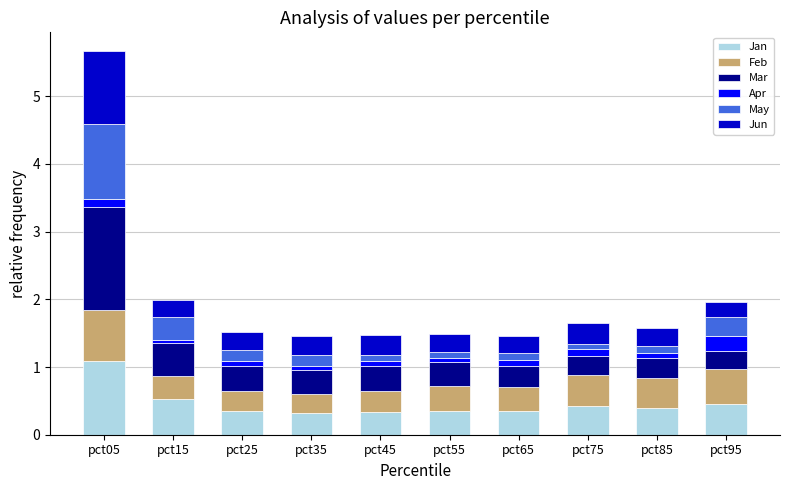

At which category is the sum across all series the highest?

pct05